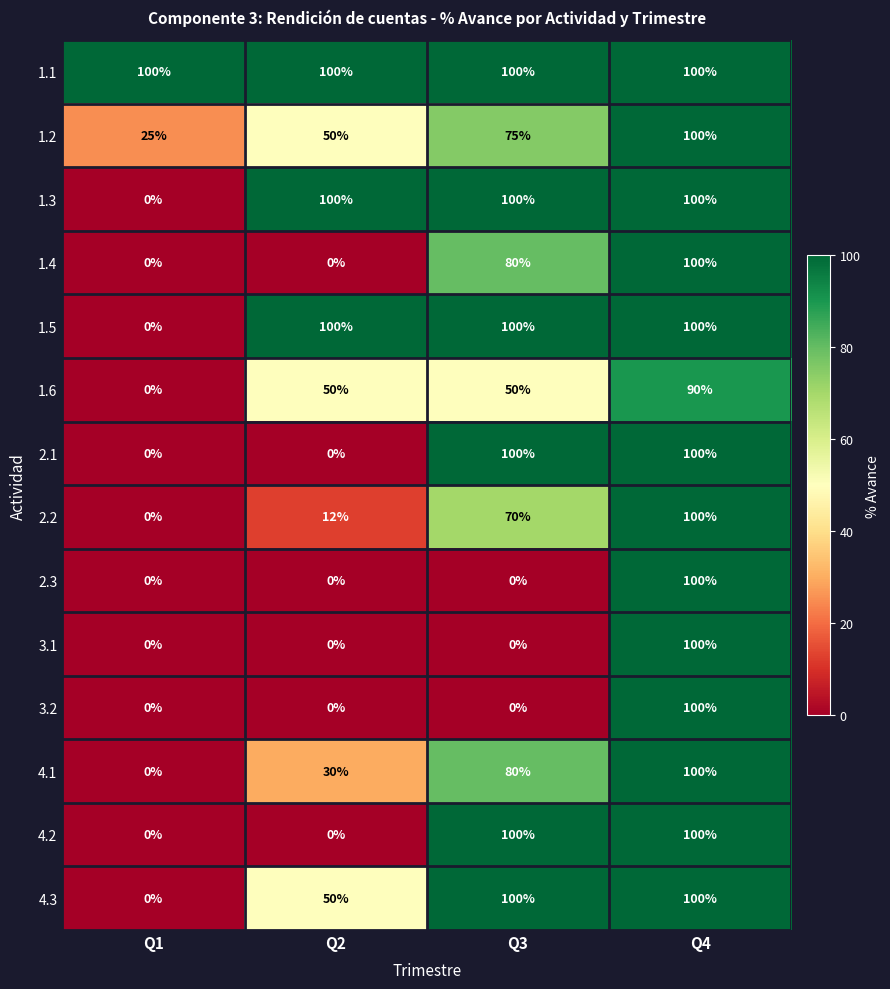

What is the total value across all series at Q4?

1390